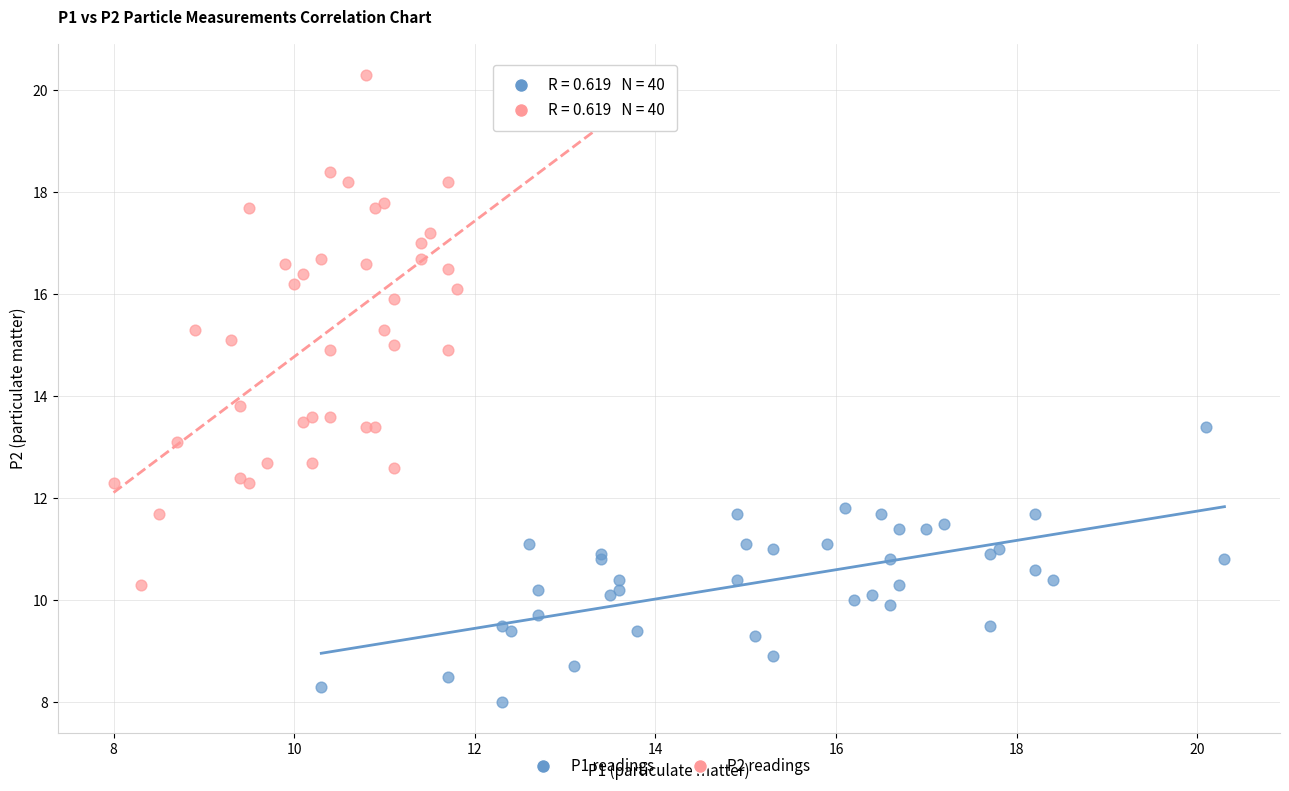

What are all the series names shown in the legend?

P1 readings, P2 readings